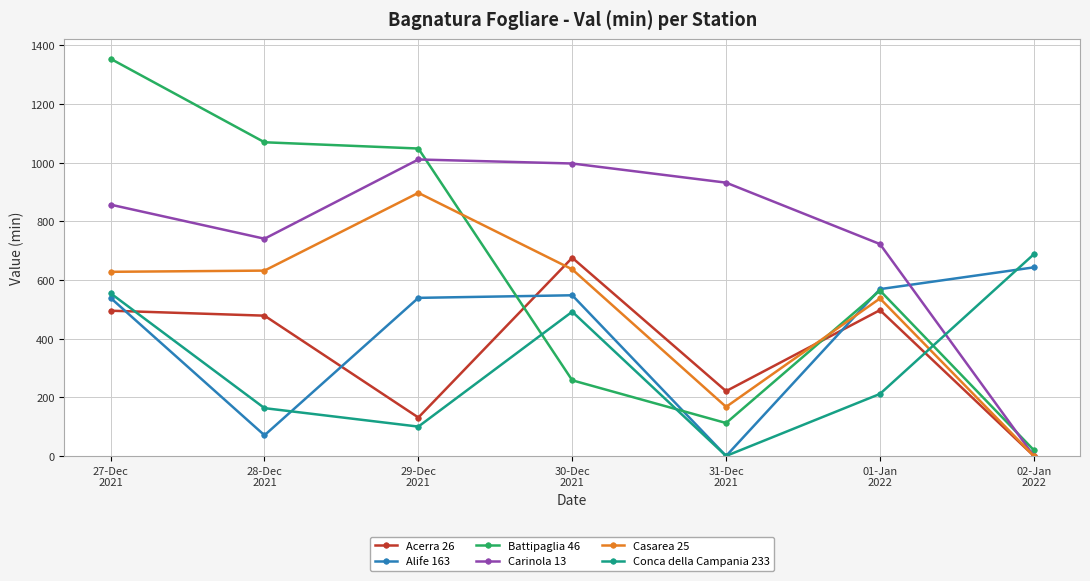

True or false: Carinola 13 and Alife 163 cross at least once.

True